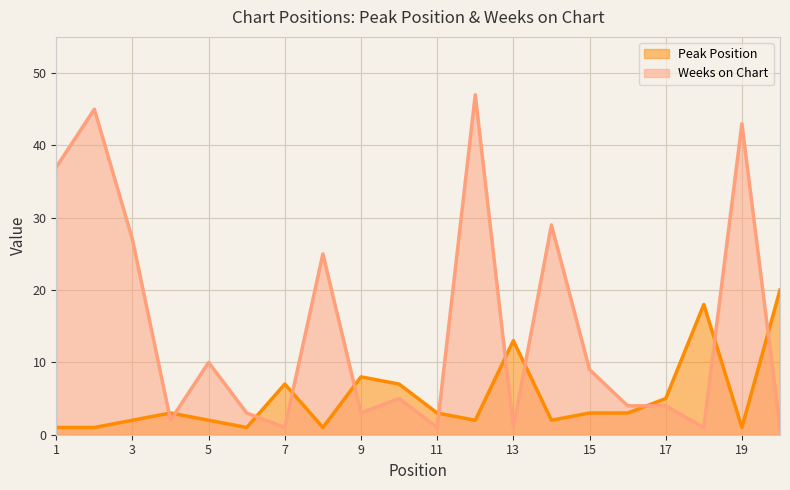

What is the maximum value for Weeks on Chart?

47